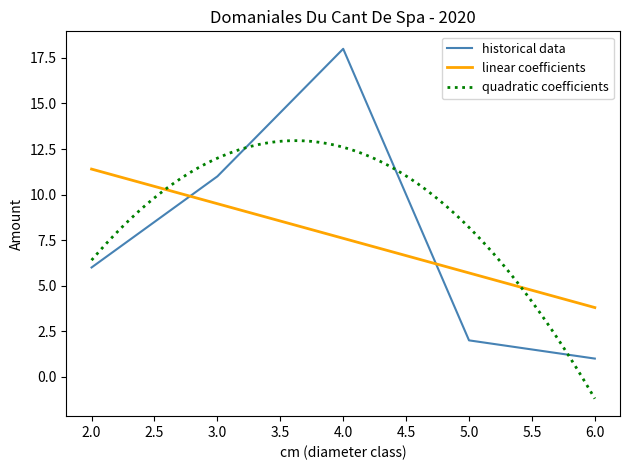

What is the minimum value for linear coefficients?

3.8